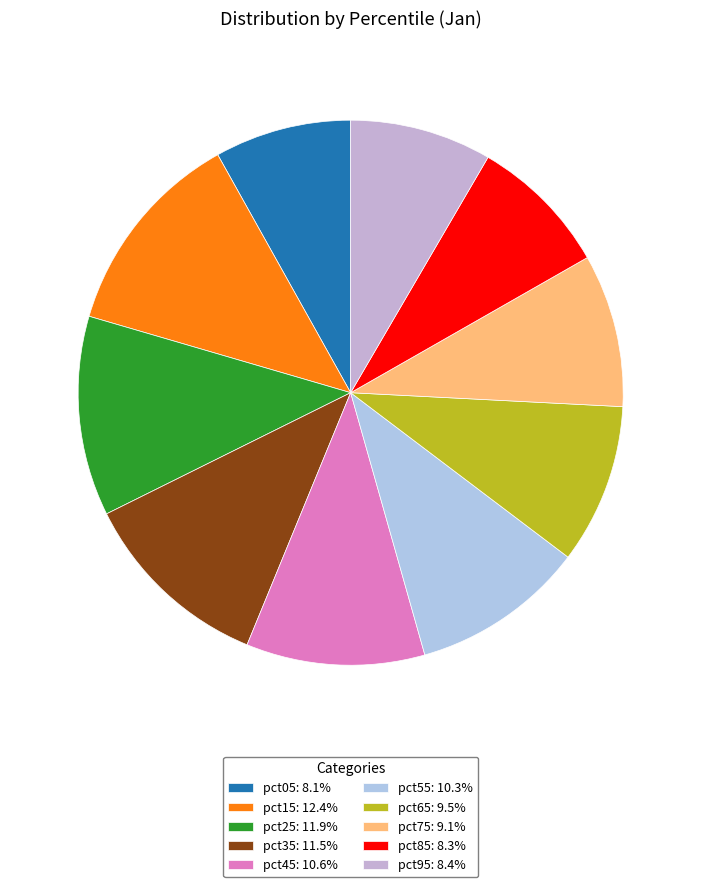

To the nearest percent, what percentage of the pie is pct35?

11%